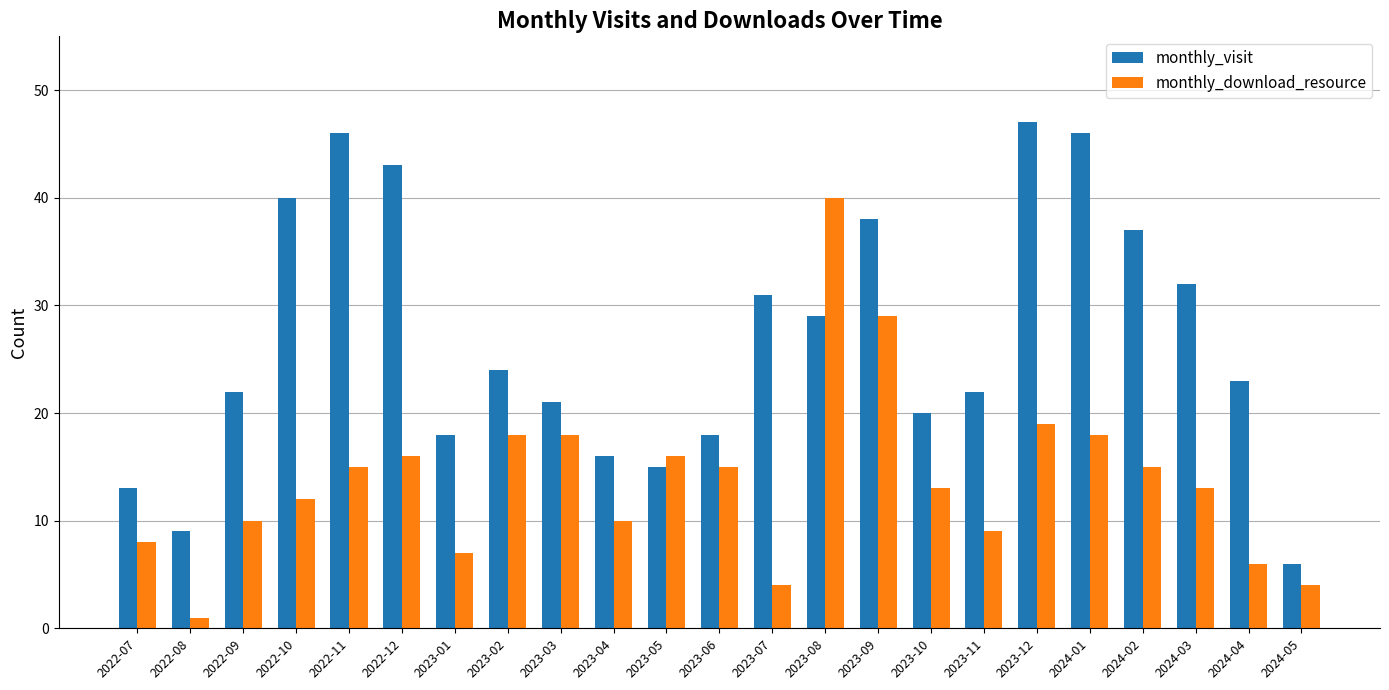

Which series has the widest spread of values?

monthly_visit